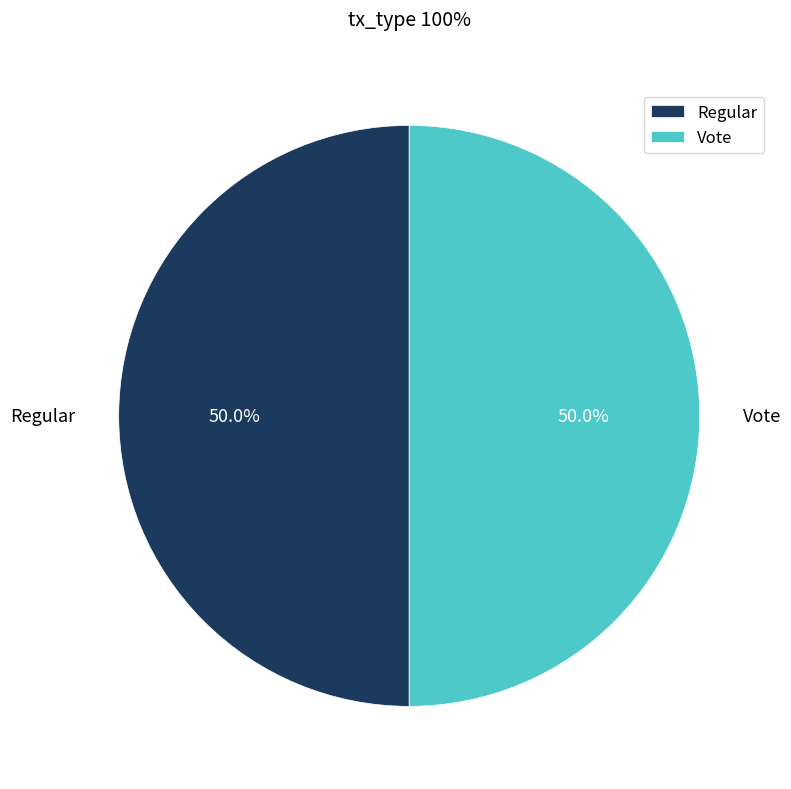

What is the ratio of the value at Regular to the value at Vote?

1.0